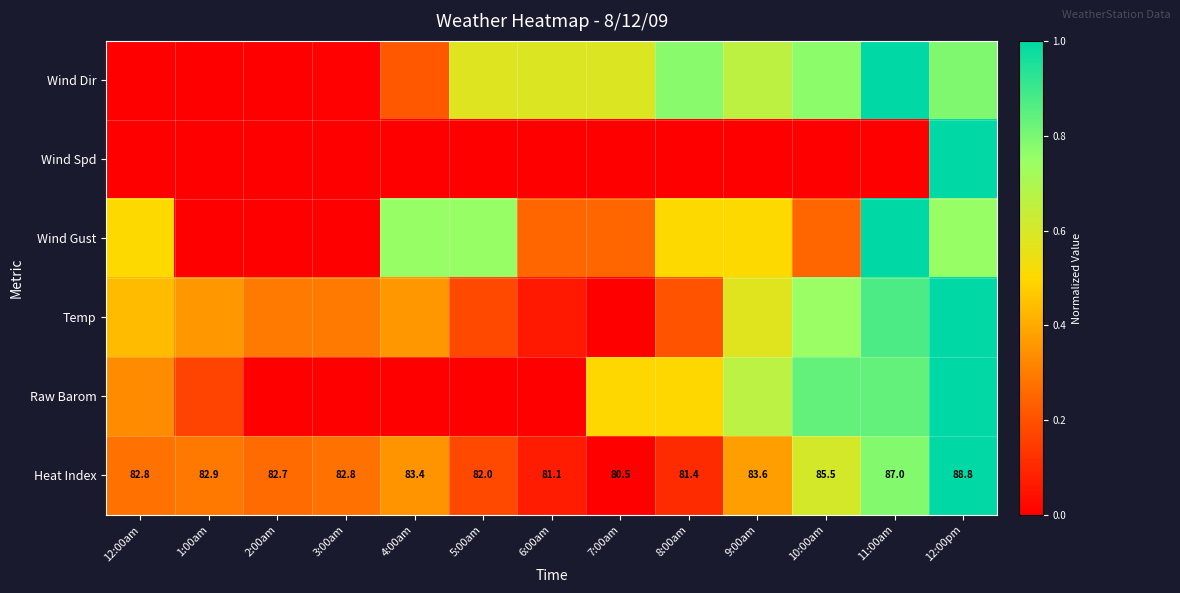

The Heat Index series shows 1.2 at 11:00am. True or false?

False